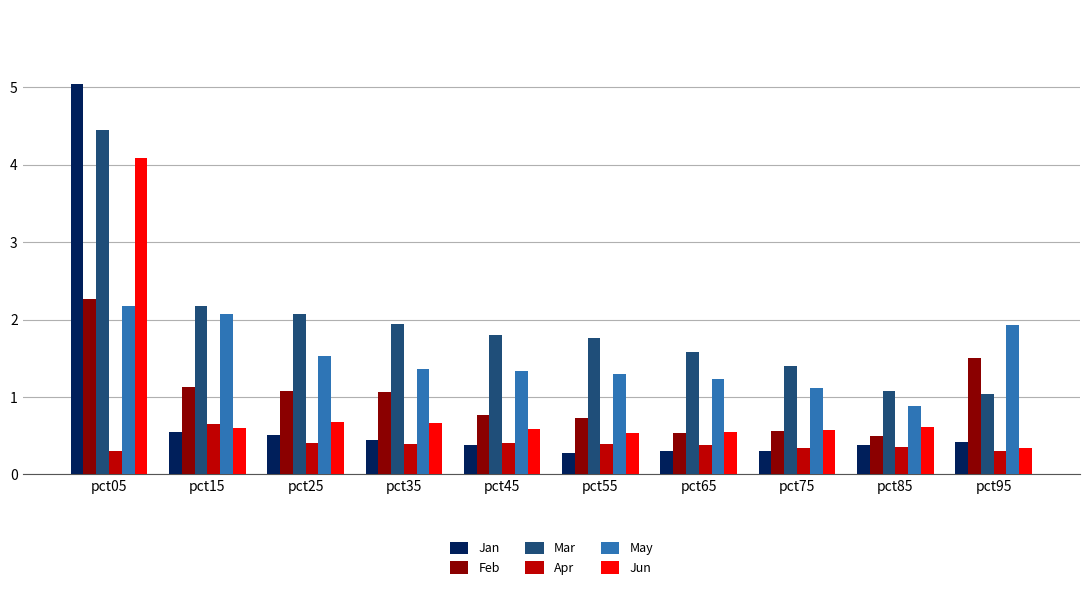

The value of Jan at pct25 is 0.5. True or false?

True